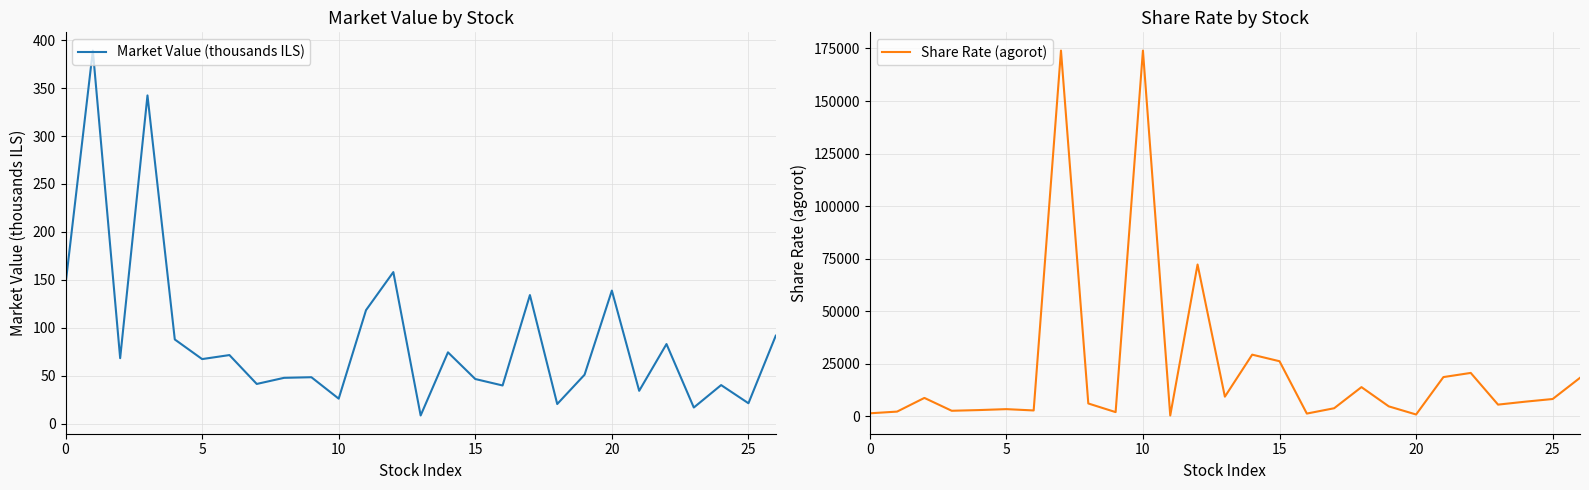

What is the sum of all Share Rate (agorot) values?

619908.3